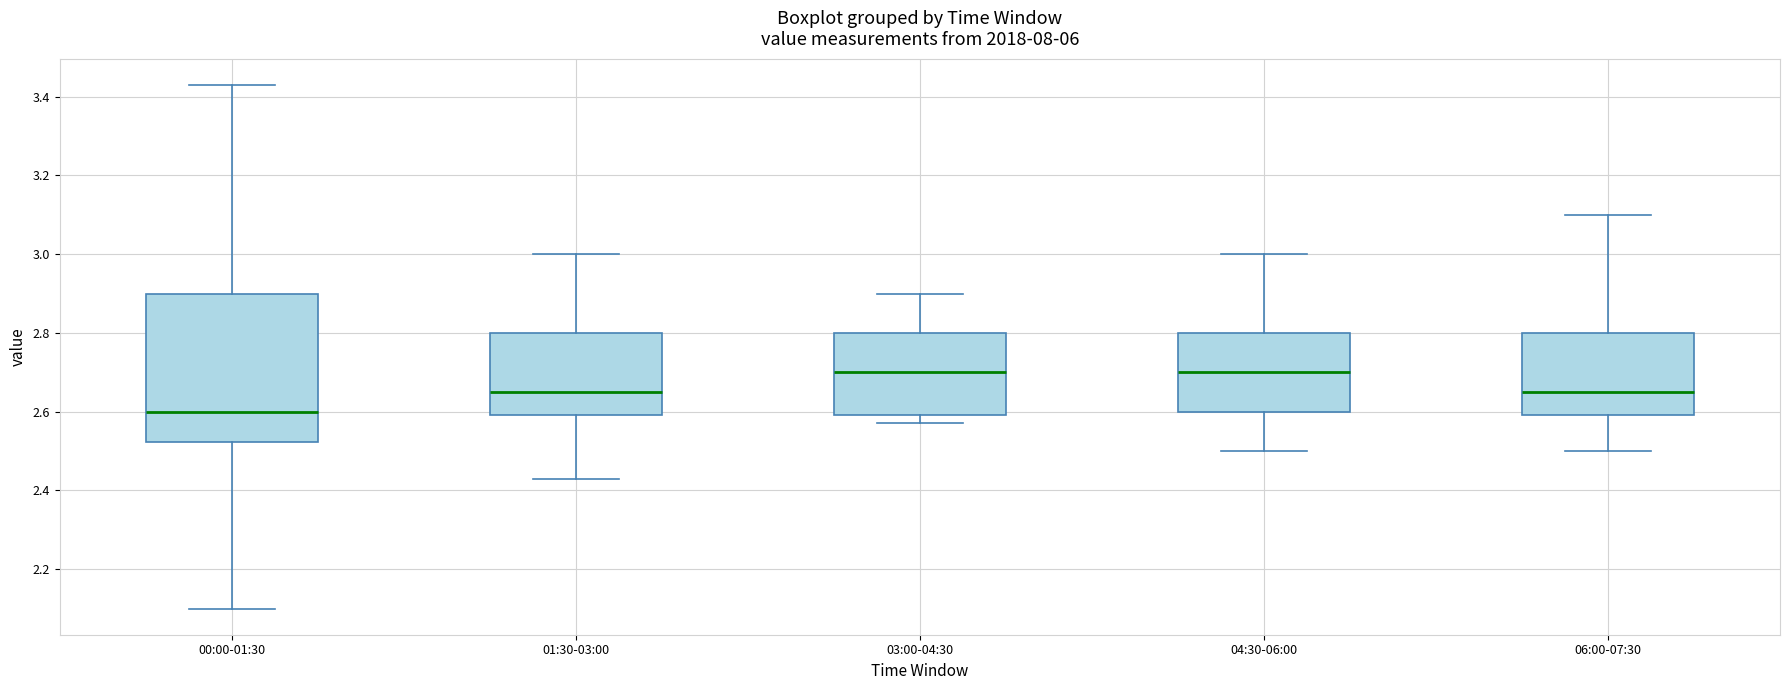

Where is the lower edge of the box for 04:30-06:00 on the y-axis? The values are not printed on the chart, so give them approximately, as read against the axis.

2.60